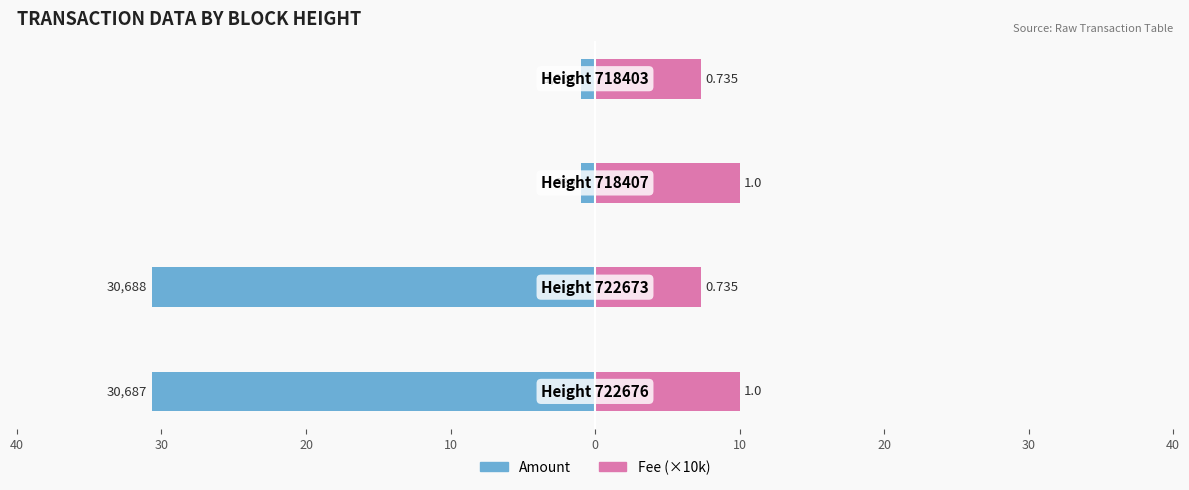

Which series has the largest range (max minus min)?

Amount